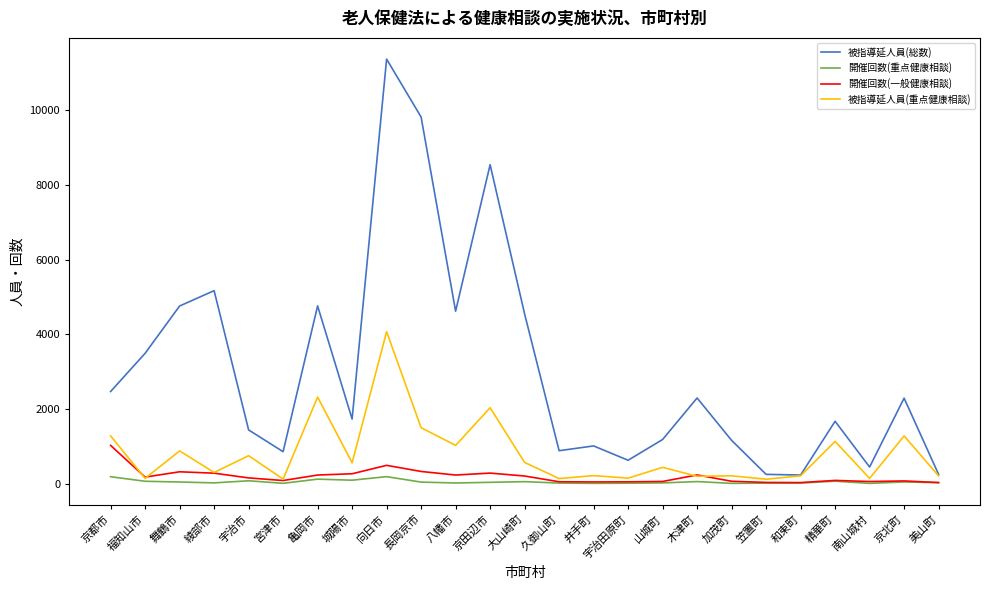

Which series has the largest range (max minus min)?

被指導延人員(総数)